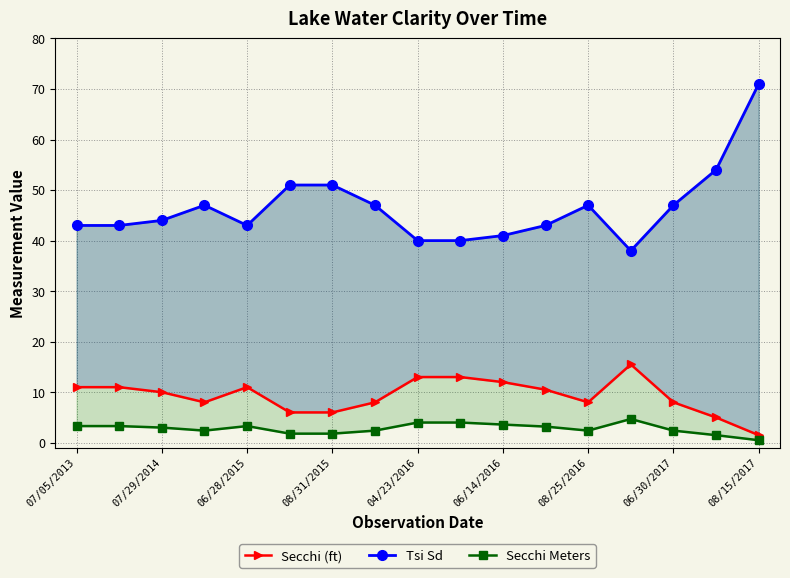

Reading left to right, list all the values displayed in this chart.

Secchi (ft): 11.0	11.0	10.0	8.0	11.0	6.0	6.0	8.0	13.0	13.0	12.0	10.5	8.0	15.5	8.0	5.0	1.5
Tsi Sd: 43.0	43.0	44.0	47.0	43.0	51.0	51.0	47.0	40.0	40.0	41.0	43.0	47.0	38.0	47.0	54.0	71.0
Secchi Meters: 3.3	3.3	3.0	2.4	3.3	1.8	1.8	2.4	4.0	4.0	3.6	3.2	2.4	4.7	2.4	1.5	0.5